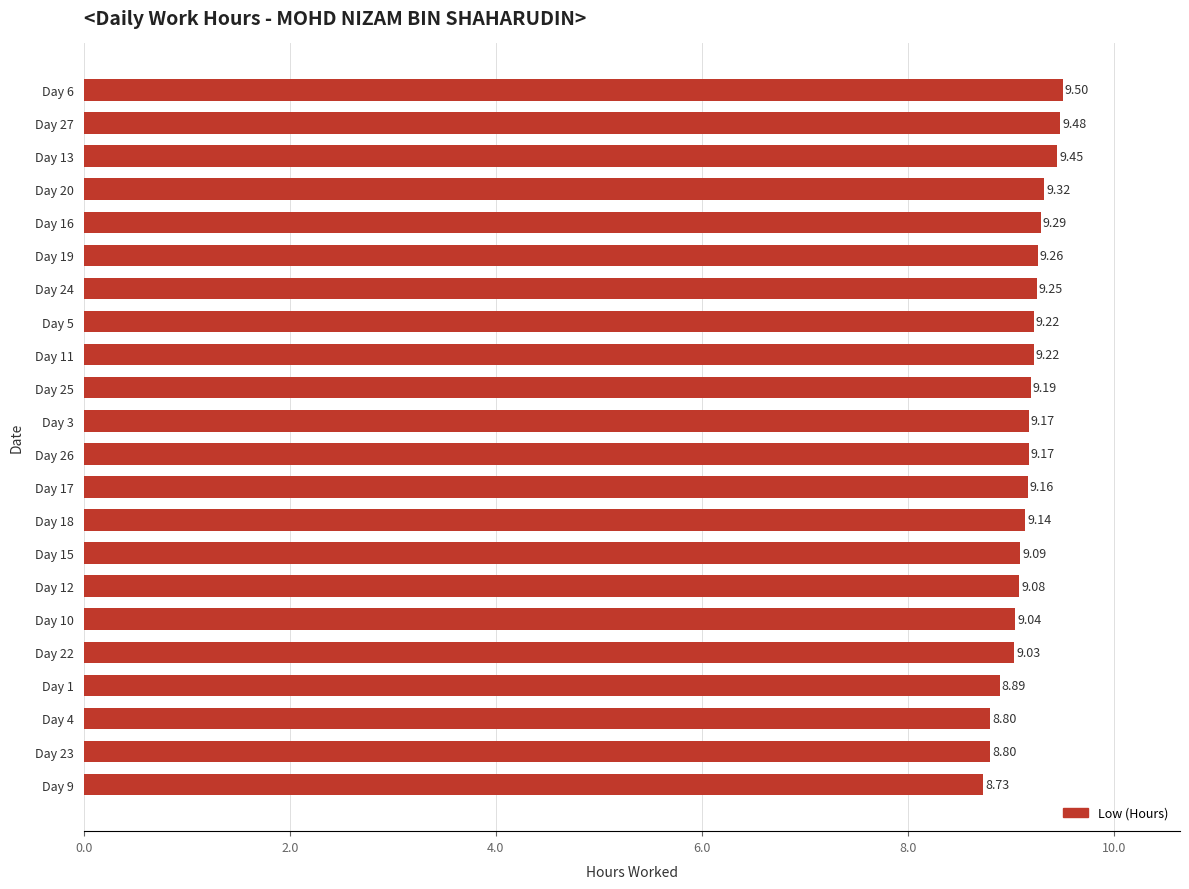

What is the sum of the values at Day 26 and Day 24?

18.4